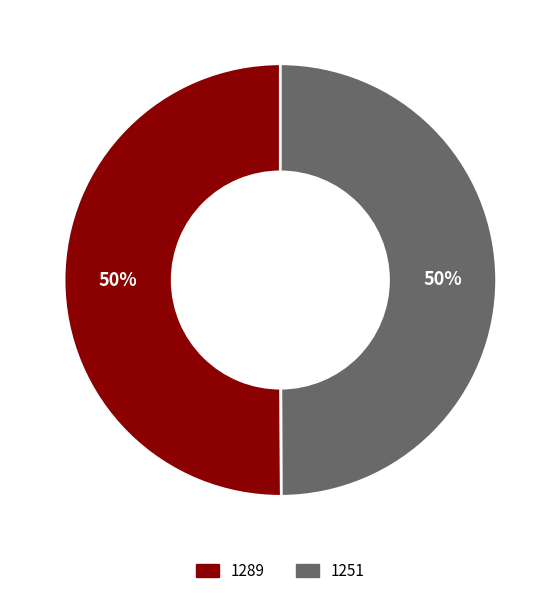

True or false: 1251 accounts for 62% of the total.

False